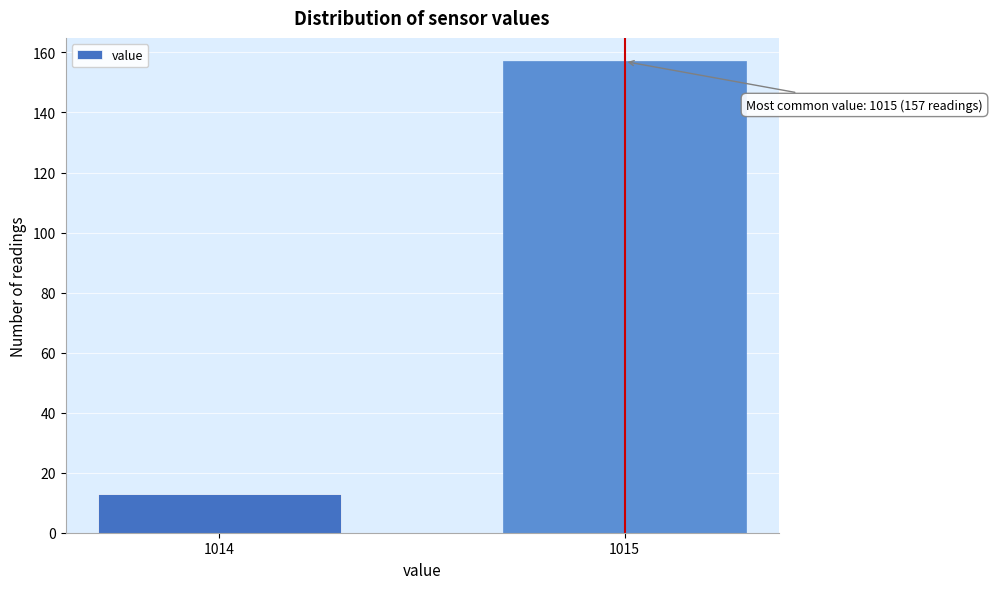

Reading left to right, what are all the values shown in this chart?

1014=13	1015=157